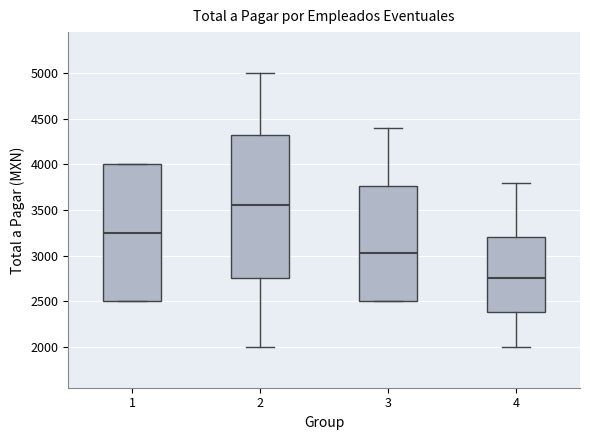

Comparing the boxes themselves (not the whiskers), which one is the tallest?

2